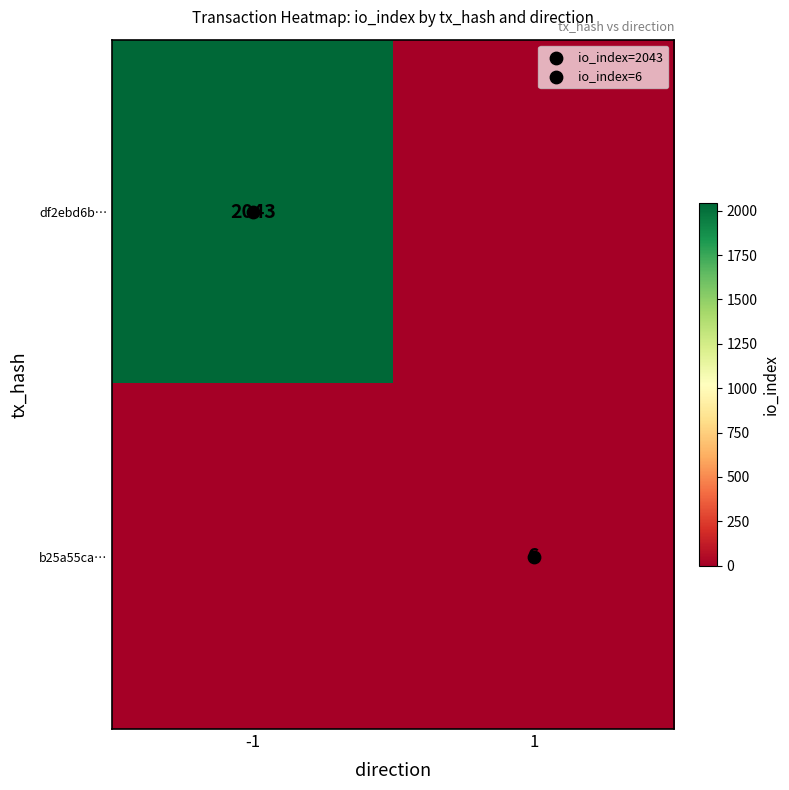

Between -1 and 1, which series saw the biggest shift?

df2ebd6b…